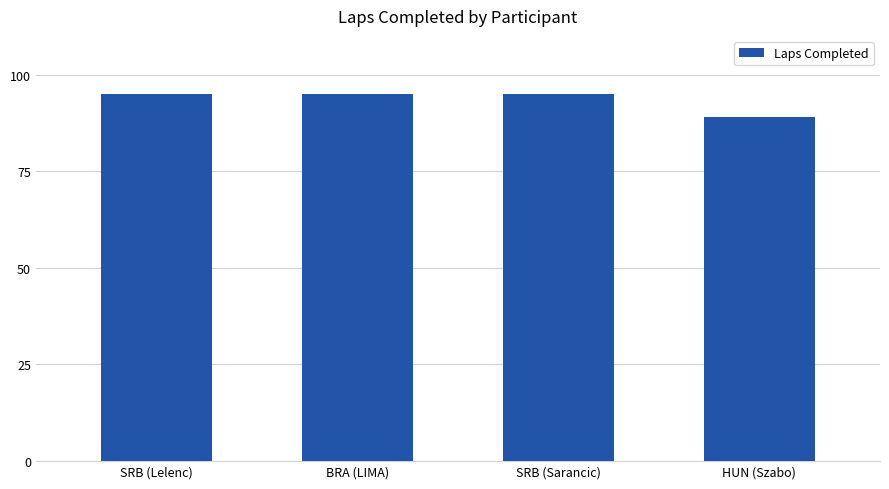

Reading right to left, extract all data points from this chart.

HUN (Szabo)=89	SRB (Sarancic)=95	BRA (LIMA)=95	SRB (Lelenc)=95